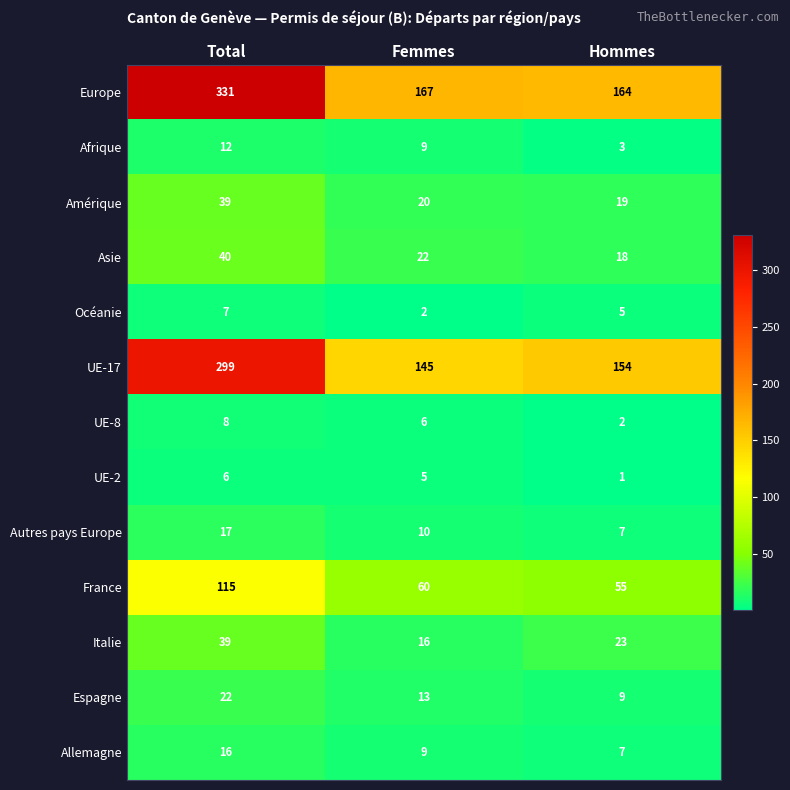

What is the difference between the maximum and minimum values in the UE-2 series?

5